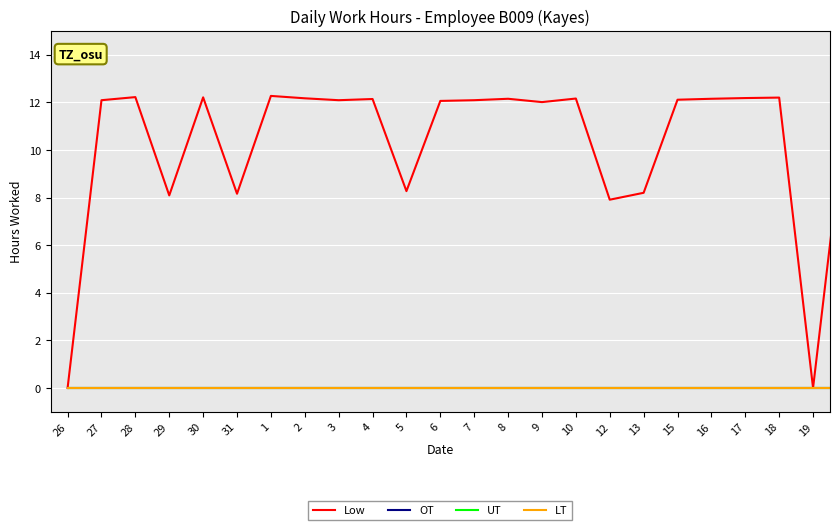

True or false: UT and OT cross at least once.

False